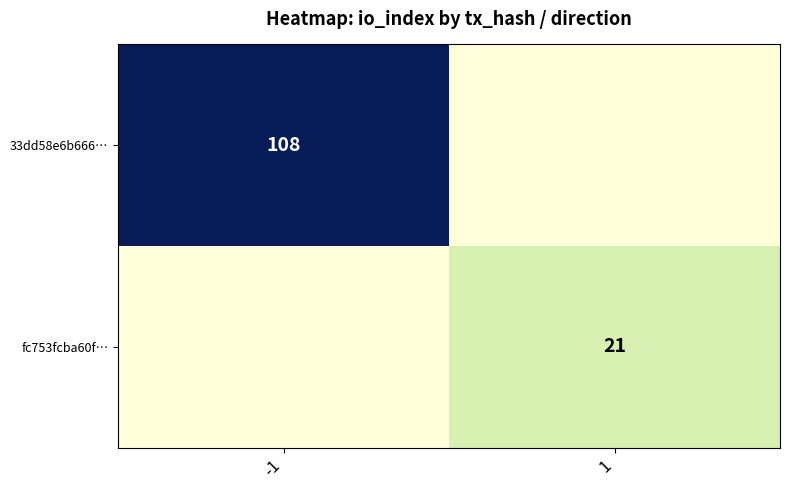

Is it true that 33dd58e6b666… equals 108 at -1?

True